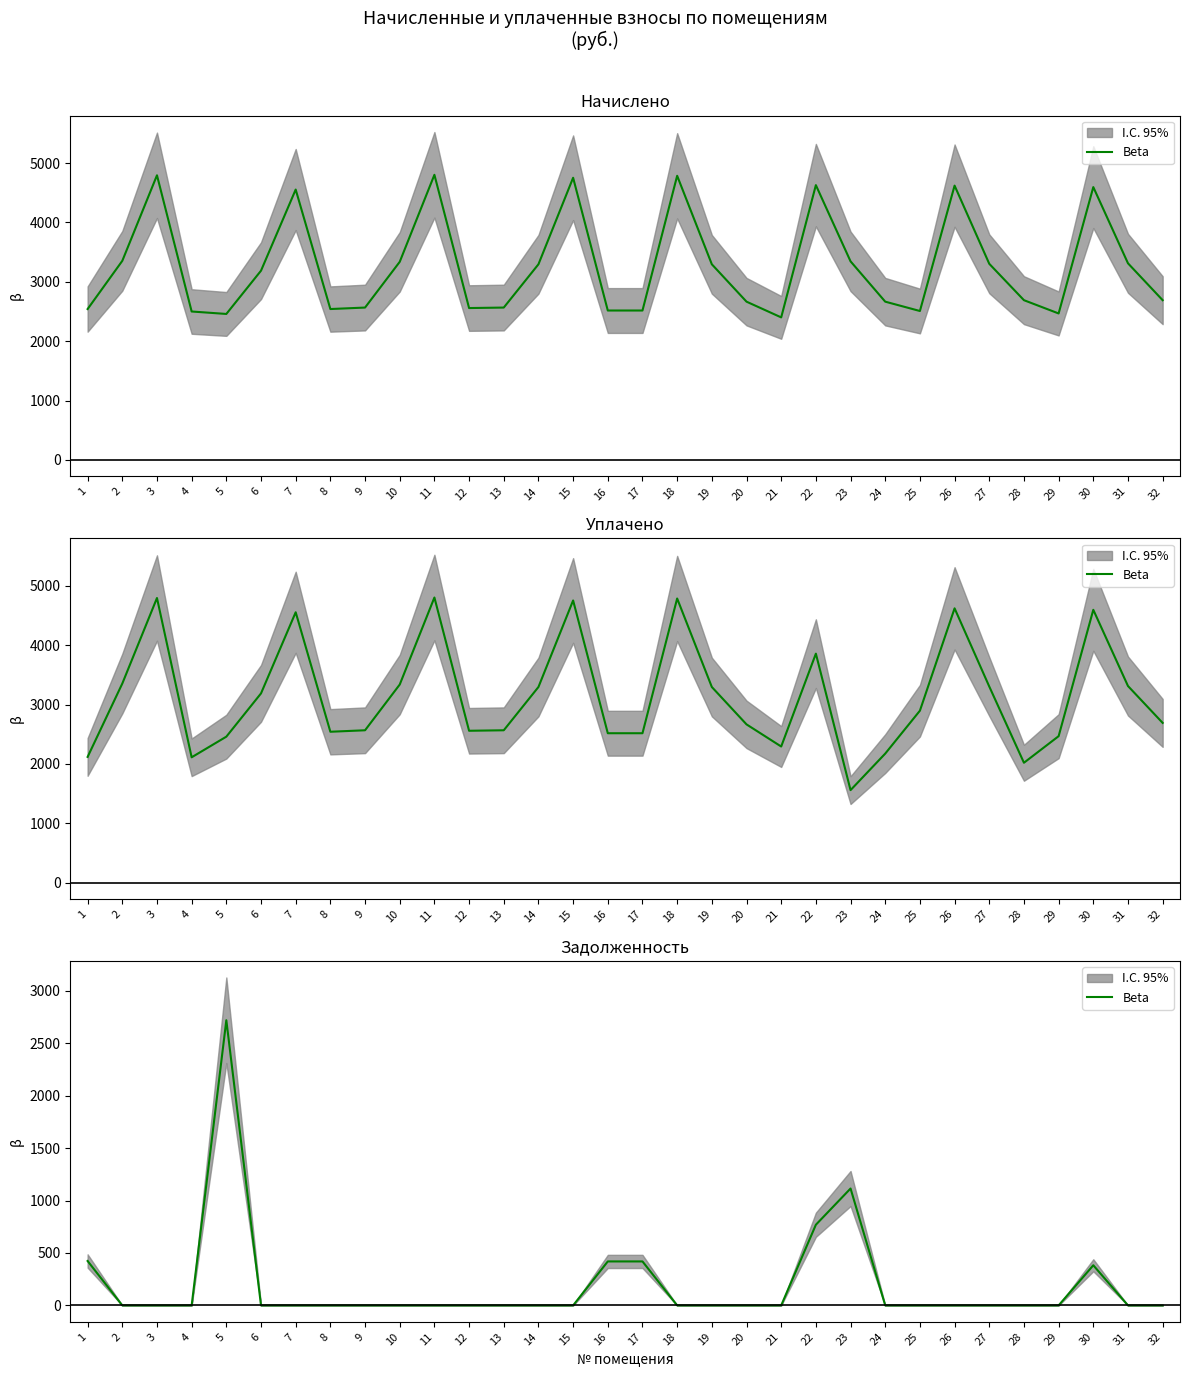

How many points are higher than both their immediate neighbors (excluding endpoints)?

3